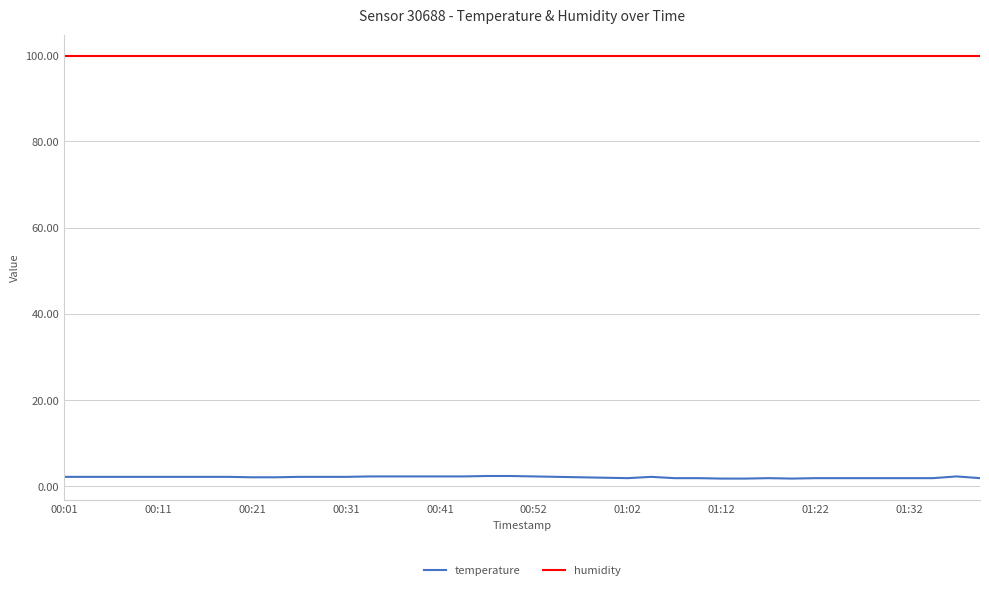

Which series has the largest total across all categories?

humidity